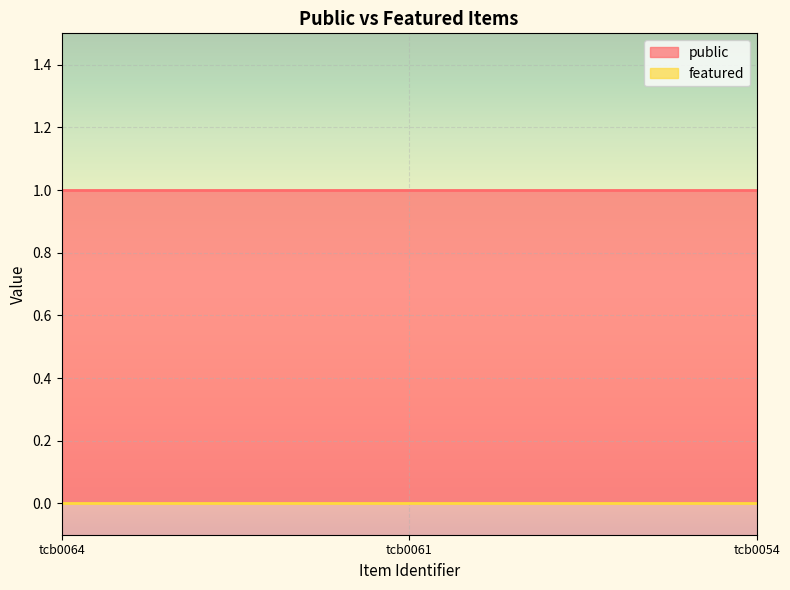

Which has a higher value, tcb0054 or tcb0061?

tcb0054